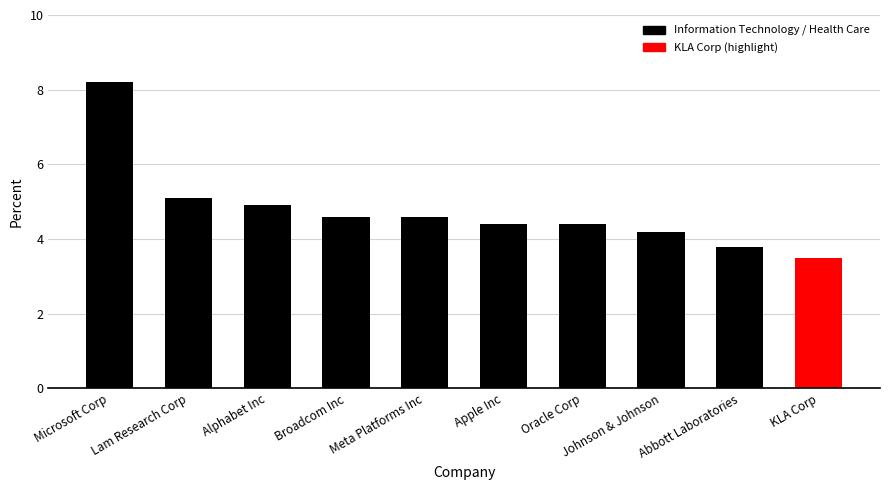

What is the average value?

4.8